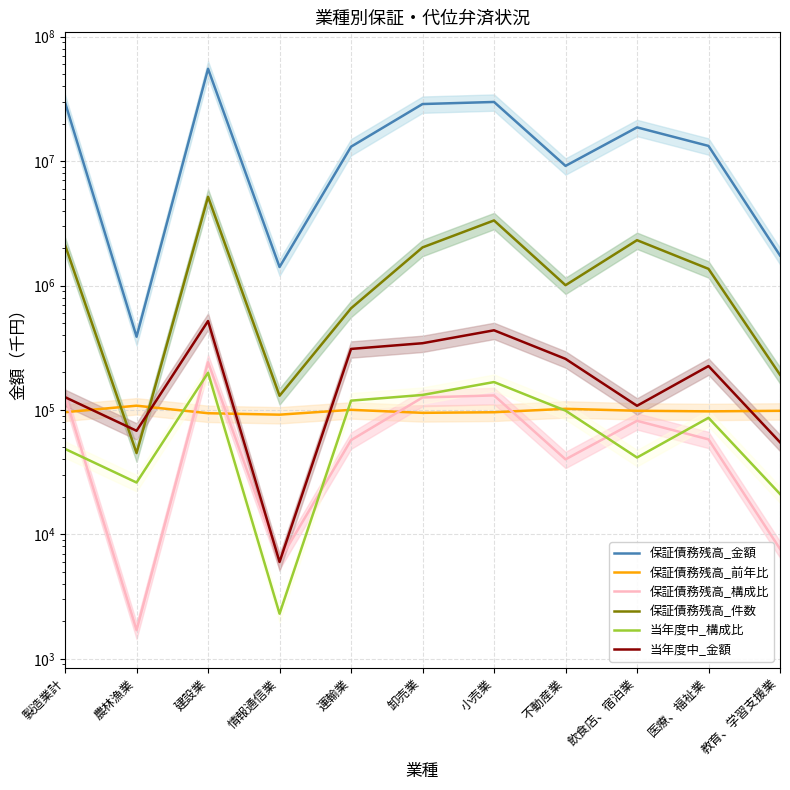

In 保証債務残高_件数, how many points are higher than both neighbors (excluding endpoints)?

3